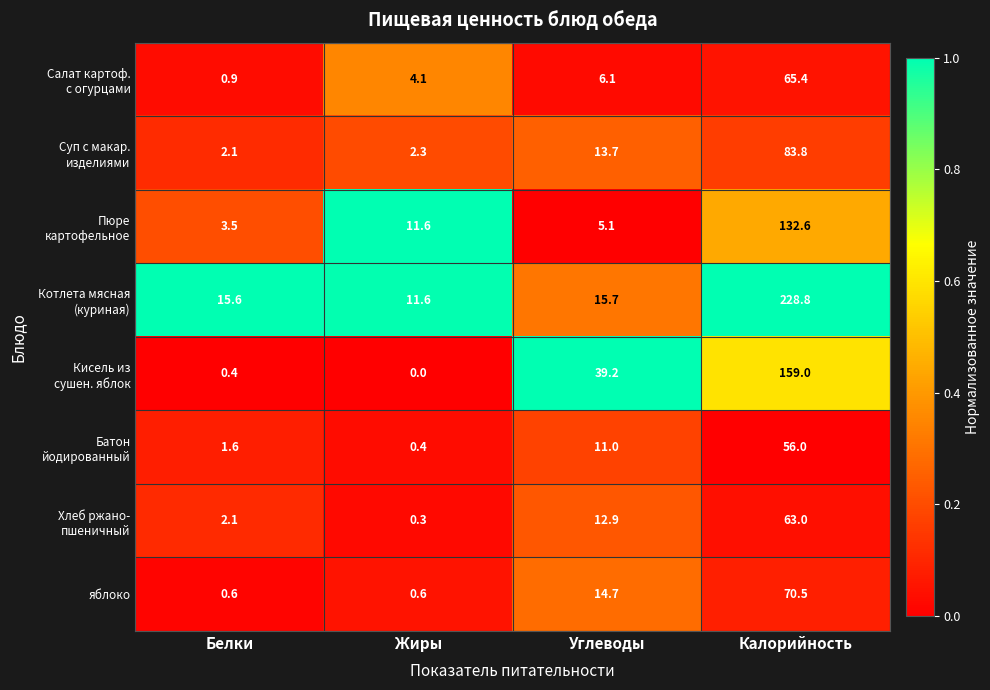

What is the difference between the яблоко values at Белки and Калорийность?

69.9